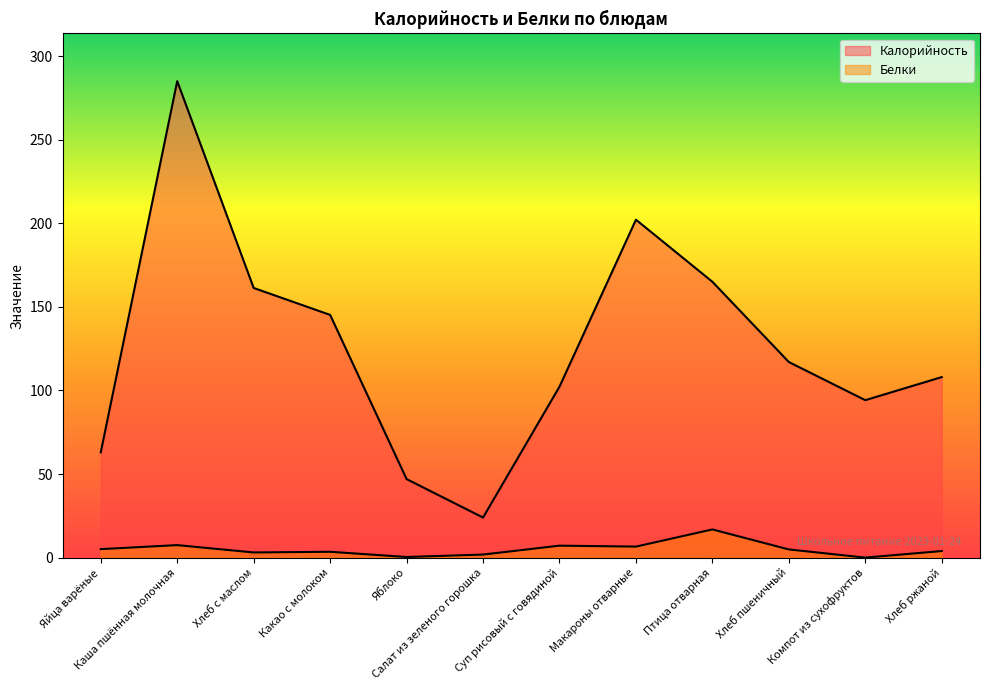

What is the difference between the second highest and second lowest values in the Белки series?

7.1